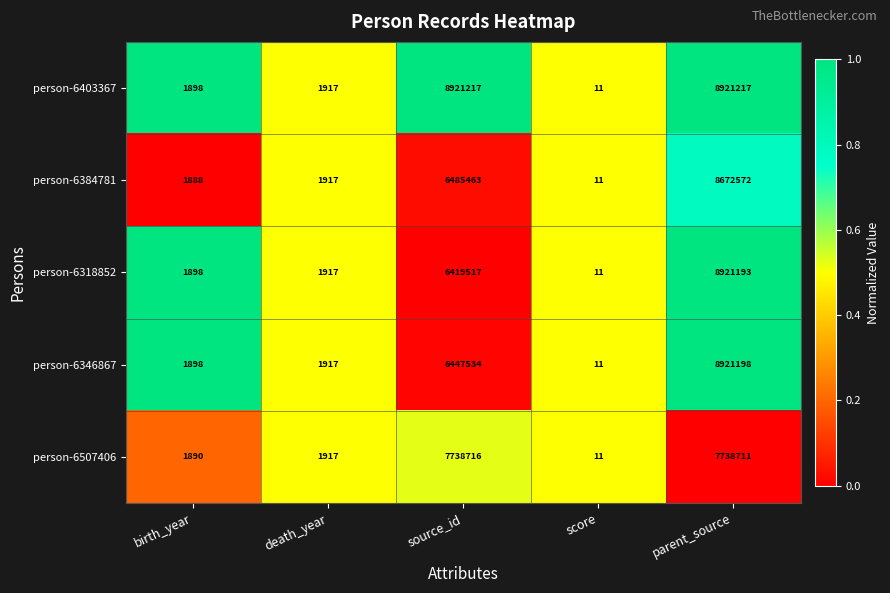

What is the approximate value of person-6507406 at birth_year, to the nearest 50?

1900